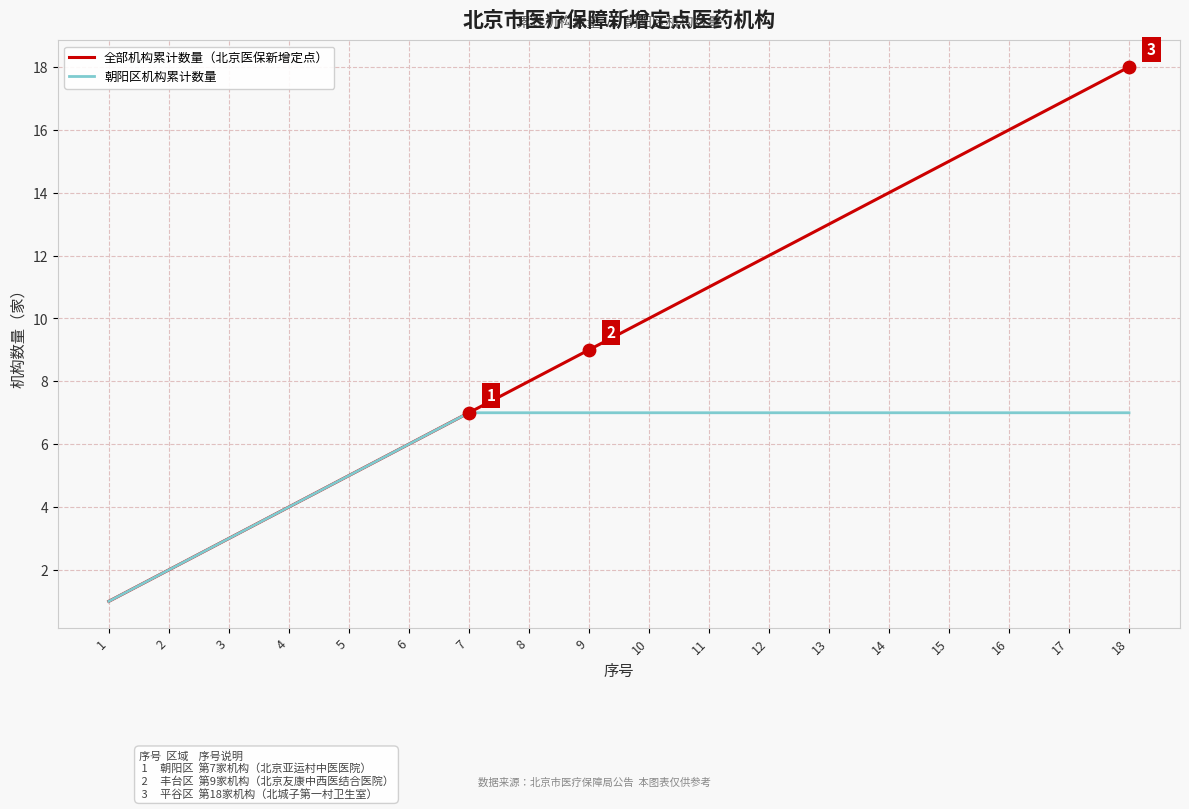

Which series has the largest total across all categories?

全部机构累计数量（北京医保新增定点）